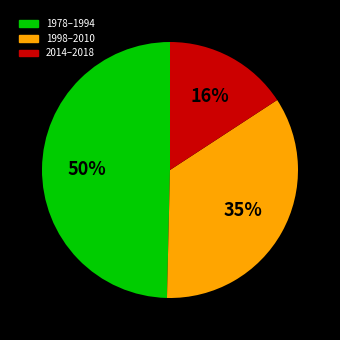

Is there a majority slice in this chart?

No